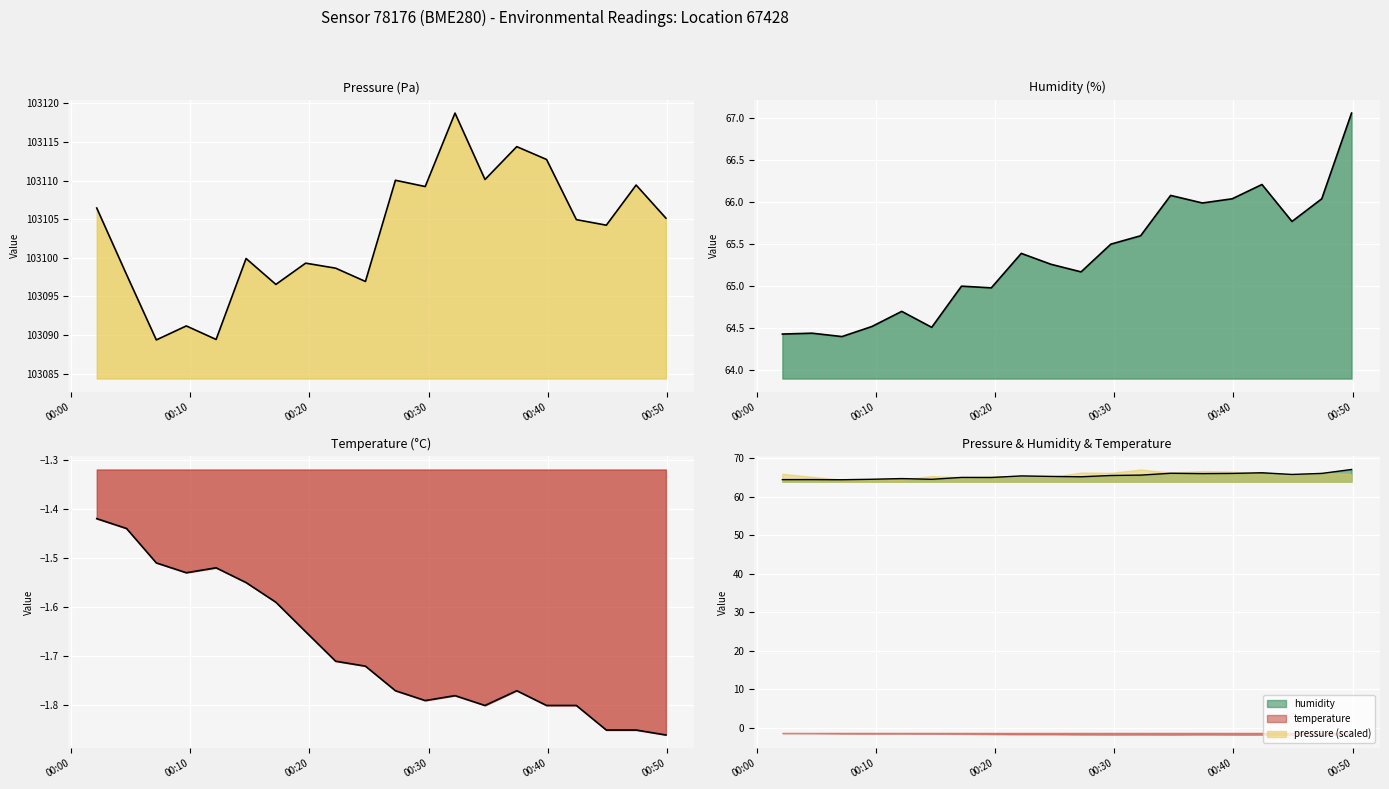

At which label does humidity reach its minimum?

2023-03-01T00:07:09